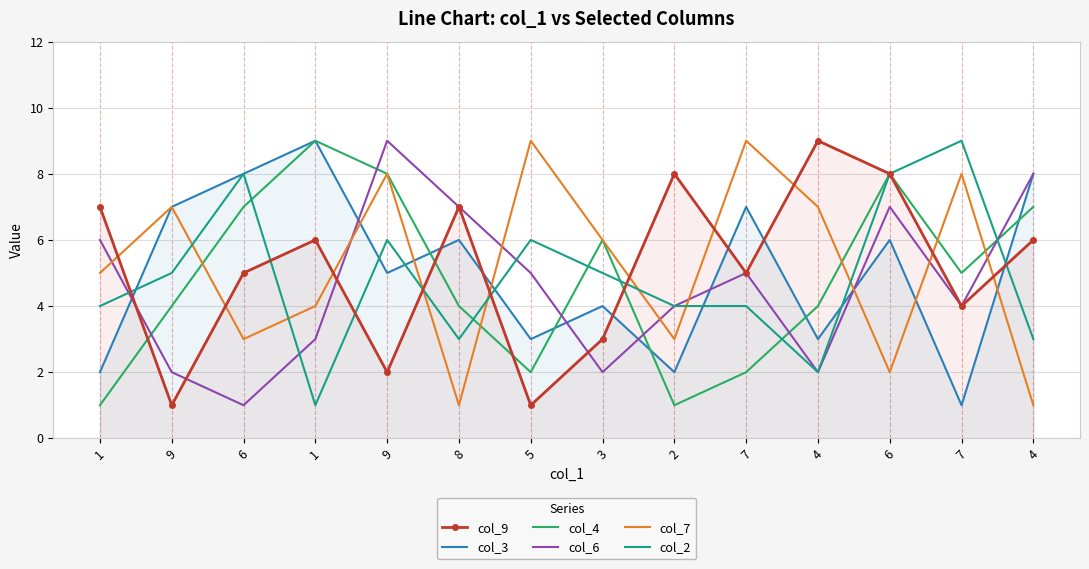

Reading left to right, transcribe all the data shown in this chart.

col_9: 1=7	9=1	6=5	1=6	9=2	8=7	5=1	3=3	2=8	7=5	4=9	6=8	7=4	4=6
col_3: 1=2	9=7	6=8	1=9	9=5	8=6	5=3	3=4	2=2	7=7	4=3	6=6	7=1	4=8
col_4: 1=1	9=4	6=7	1=9	9=8	8=4	5=2	3=6	2=1	7=2	4=4	6=8	7=5	4=7
col_6: 1=6	9=2	6=1	1=3	9=9	8=7	5=5	3=2	2=4	7=5	4=2	6=7	7=4	4=8
col_7: 1=5	9=7	6=3	1=4	9=8	8=1	5=9	3=6	2=3	7=9	4=7	6=2	7=8	4=1
col_2: 1=4	9=5	6=8	1=1	9=6	8=3	5=6	3=5	2=4	7=4	4=2	6=8	7=9	4=3